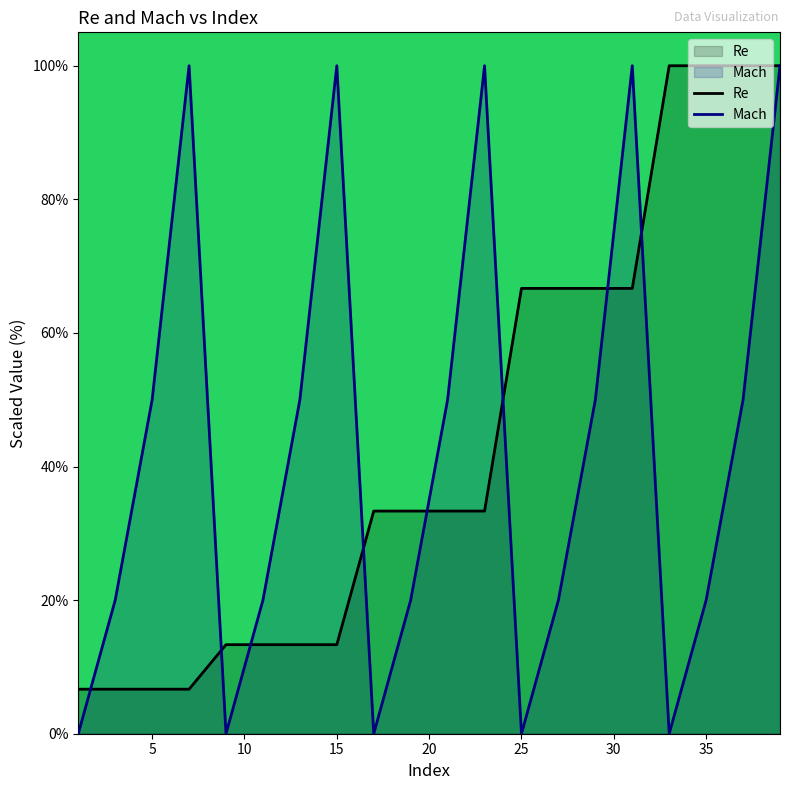

What is the difference between the maximum and second lowest values in the Re series?

93.3